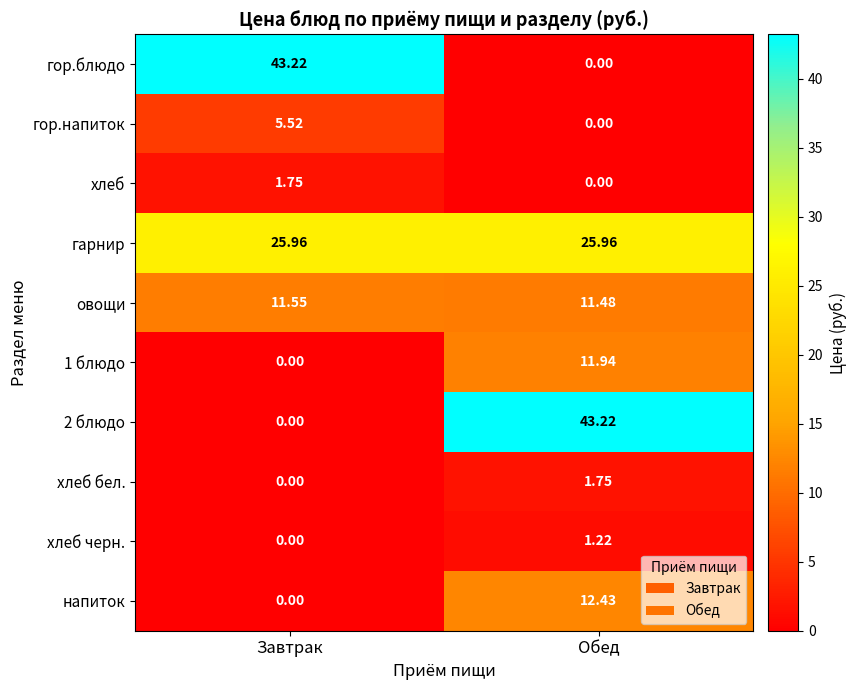

At which label does овощи reach its minimum?

Обед